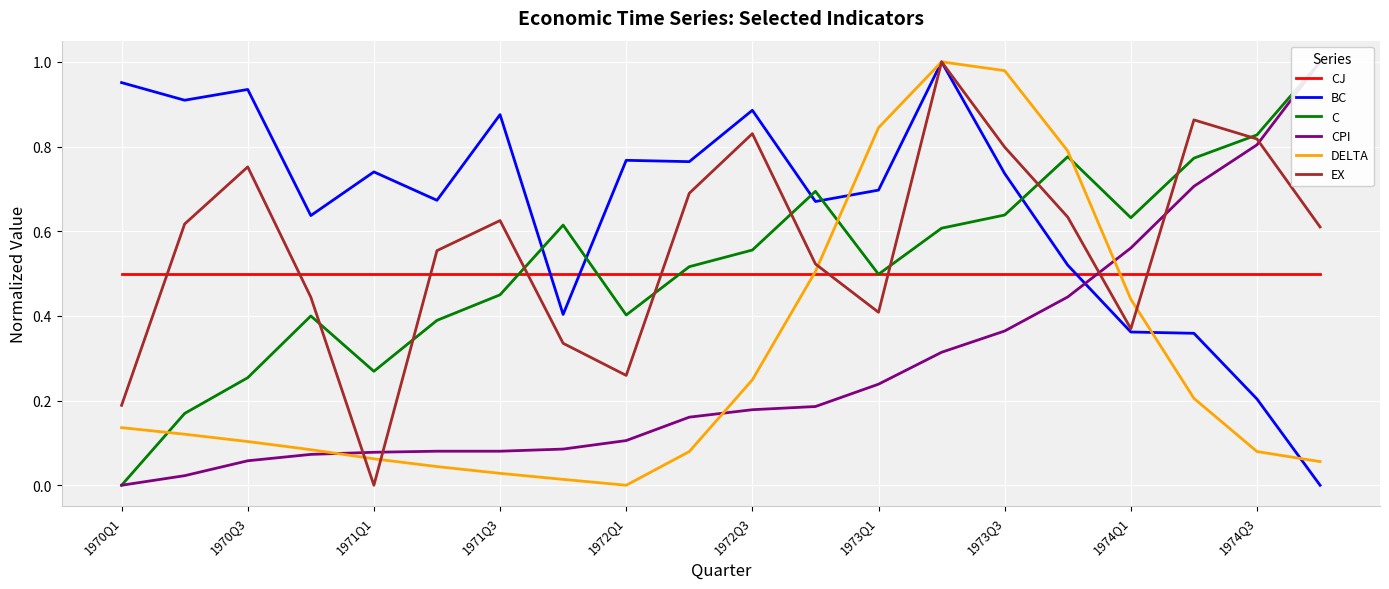

The value of CJ at 1970Q1 is 0.5. True or false?

True